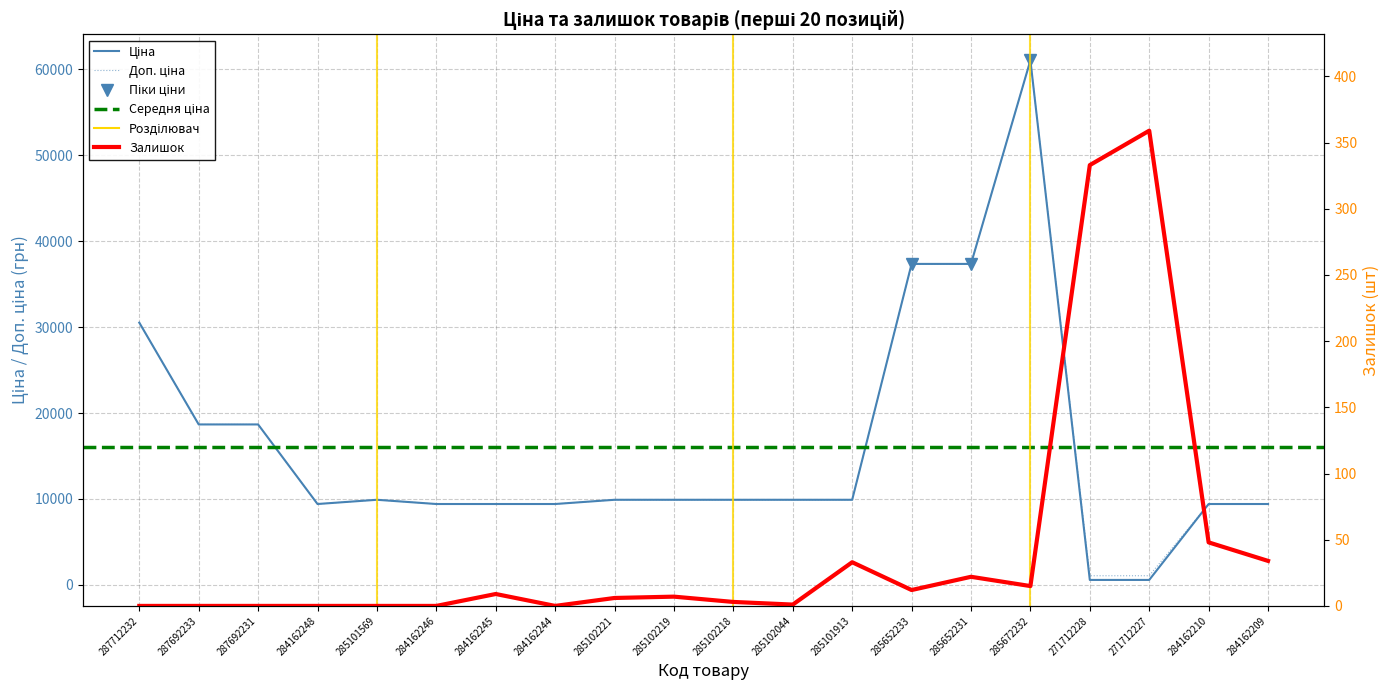

How many data points in Ціна are less than 9908?

8